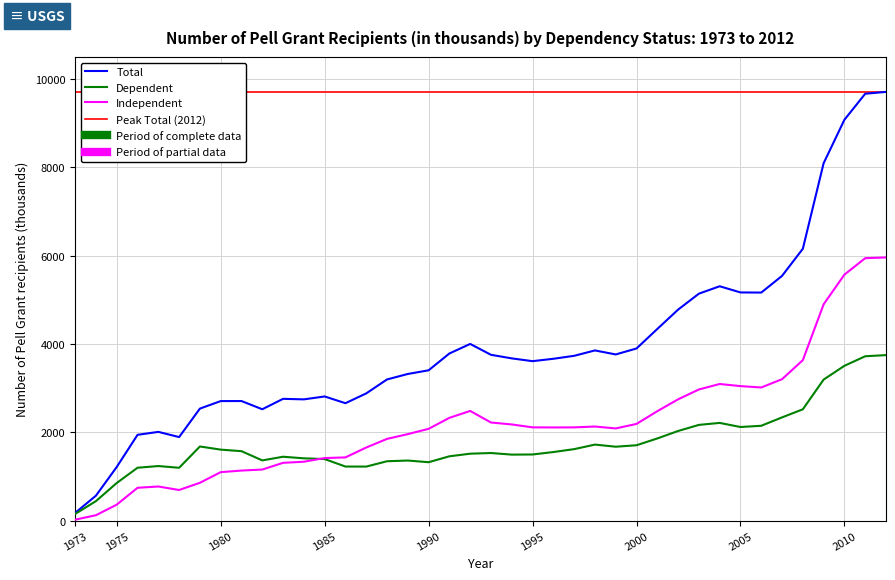

What is the sum of all Independent values?

88553